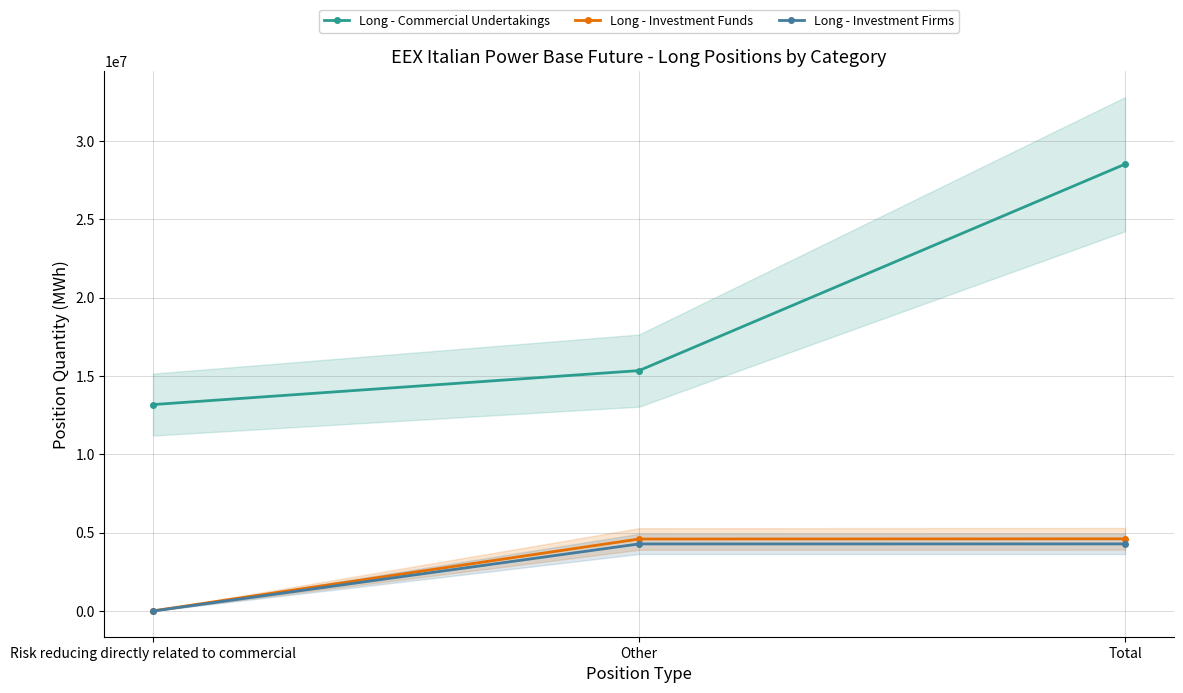

At how many categories does at least one series exceed 13986932?

2